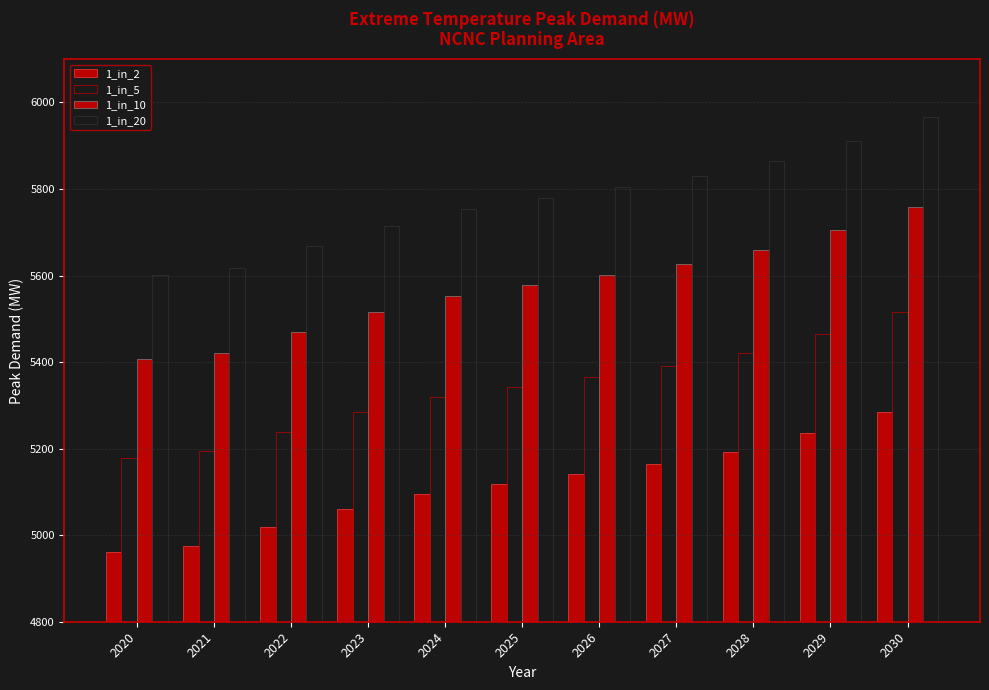

List the series in order of their overall mean, highest first.

1_in_20, 1_in_10, 1_in_5, 1_in_2